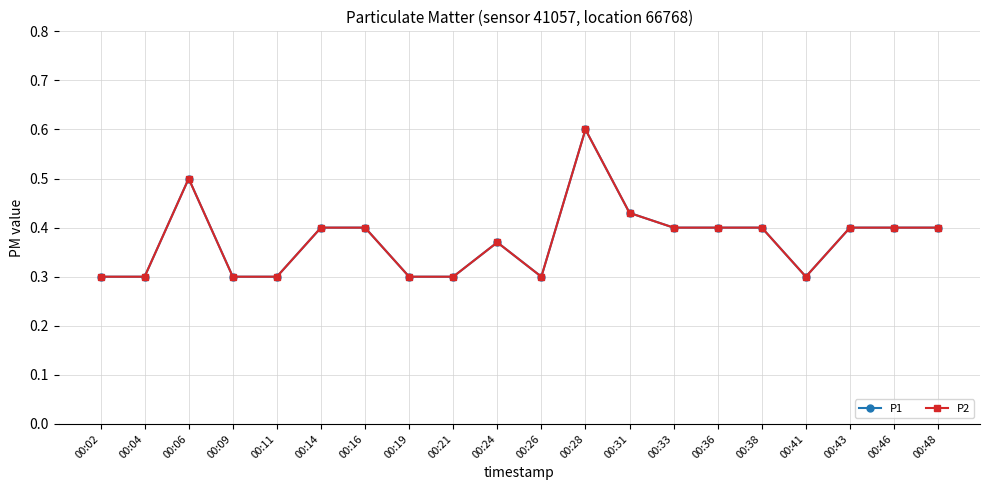

What is the value of the P1 point at the 19th from the left?

0.4